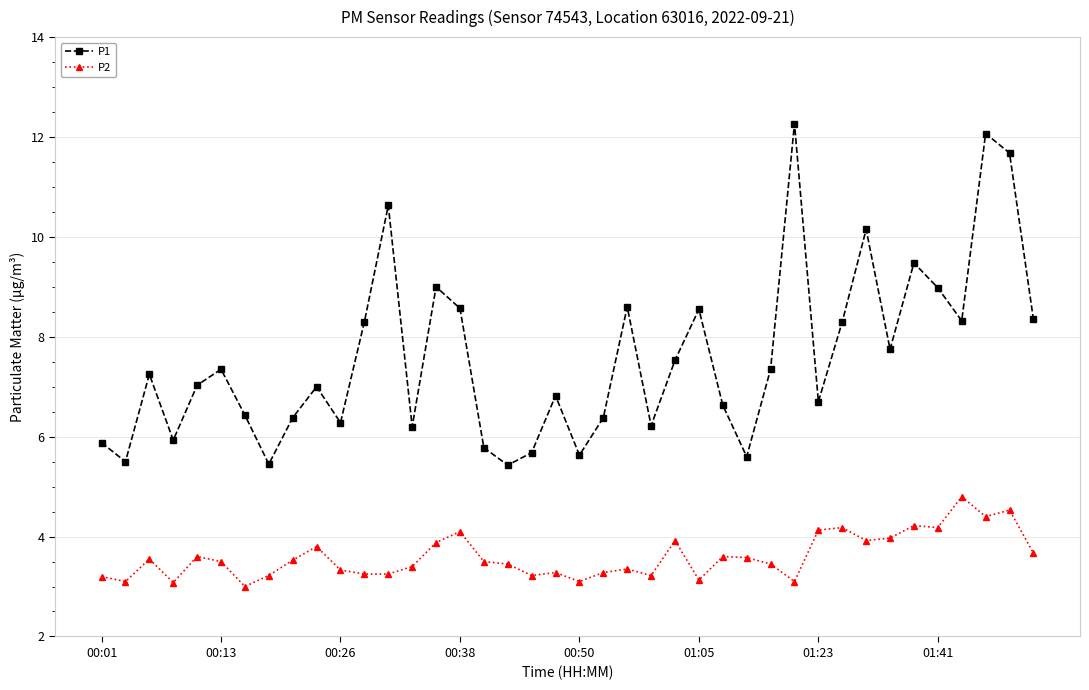

What are all the series names shown in the legend?

P1, P2